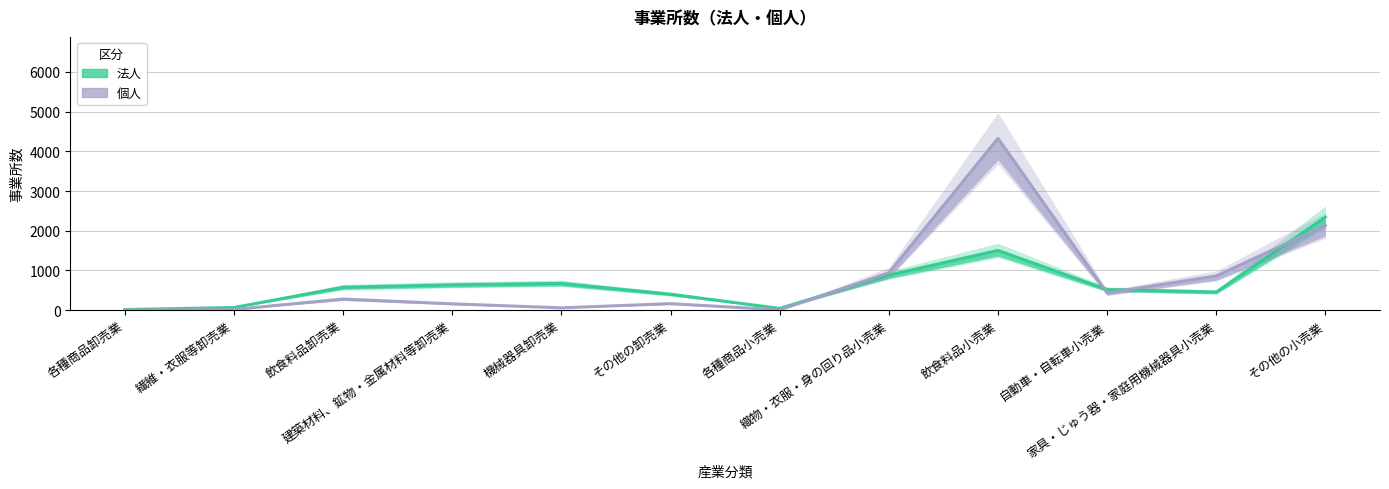

Count the number of data series in this chart.

2